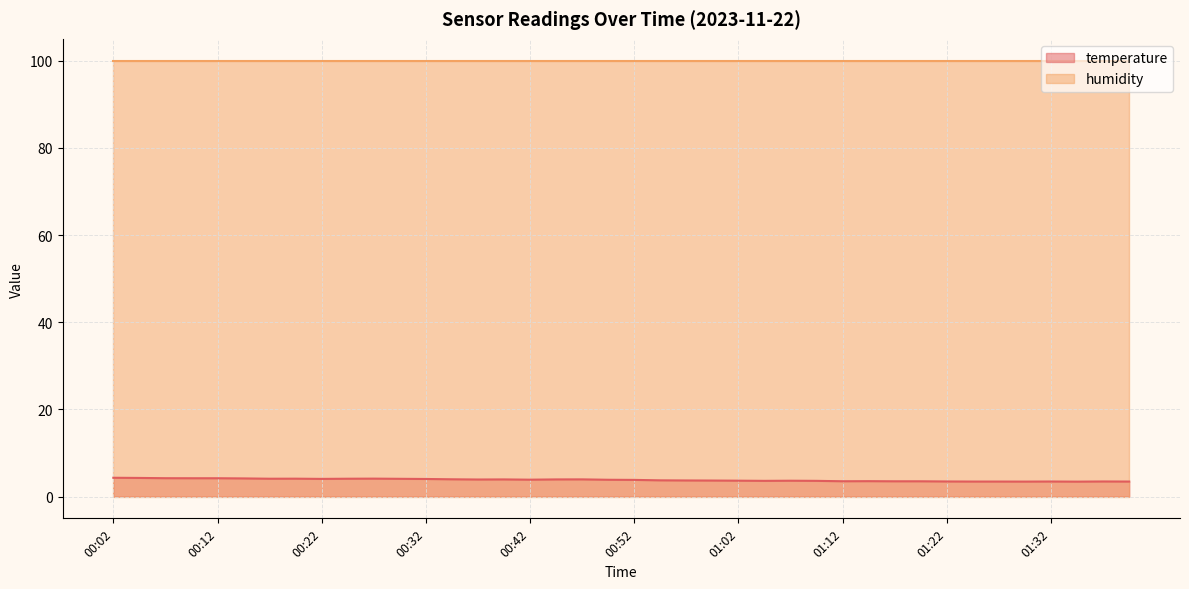

The value at 00:19 is 4.1. True or false?

True